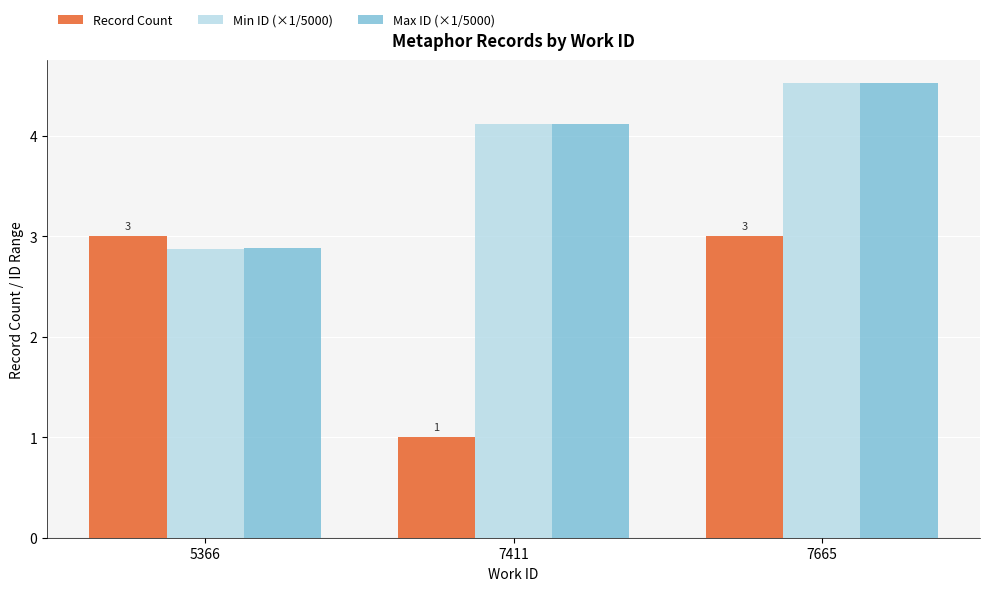

What is the total value across all series at 7665?

12.1